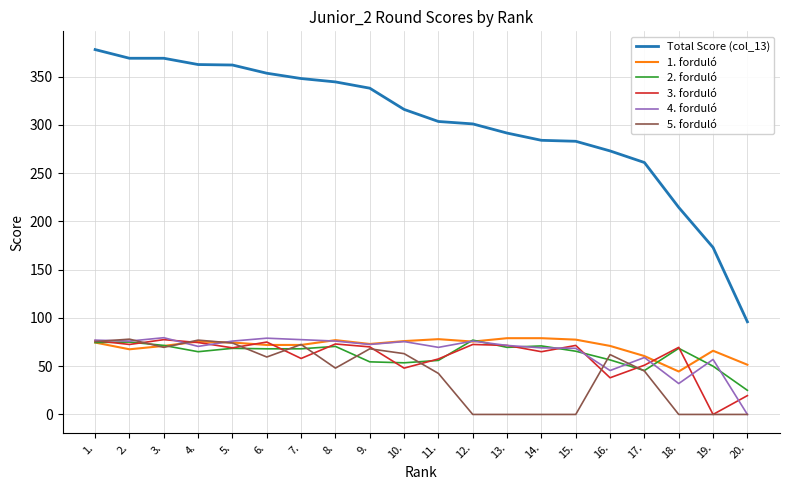

After their last crossing, which series has the higher values: 5. forduló or 3. forduló?

3. forduló